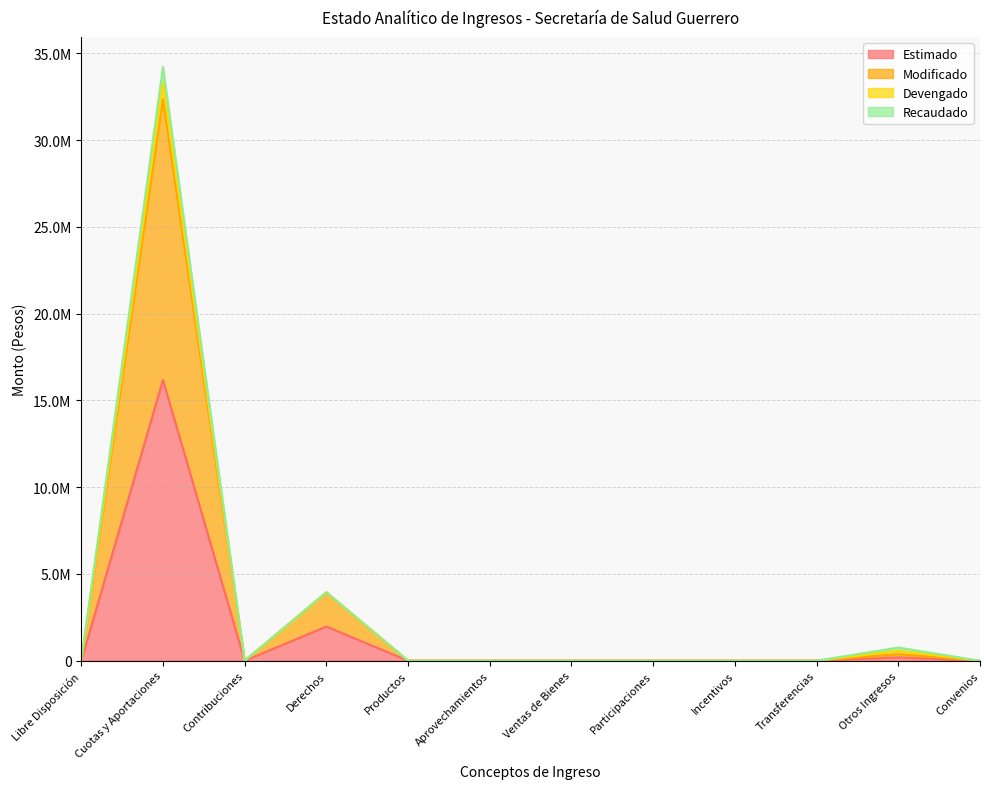

How many data points in Estimado are above 0?

3